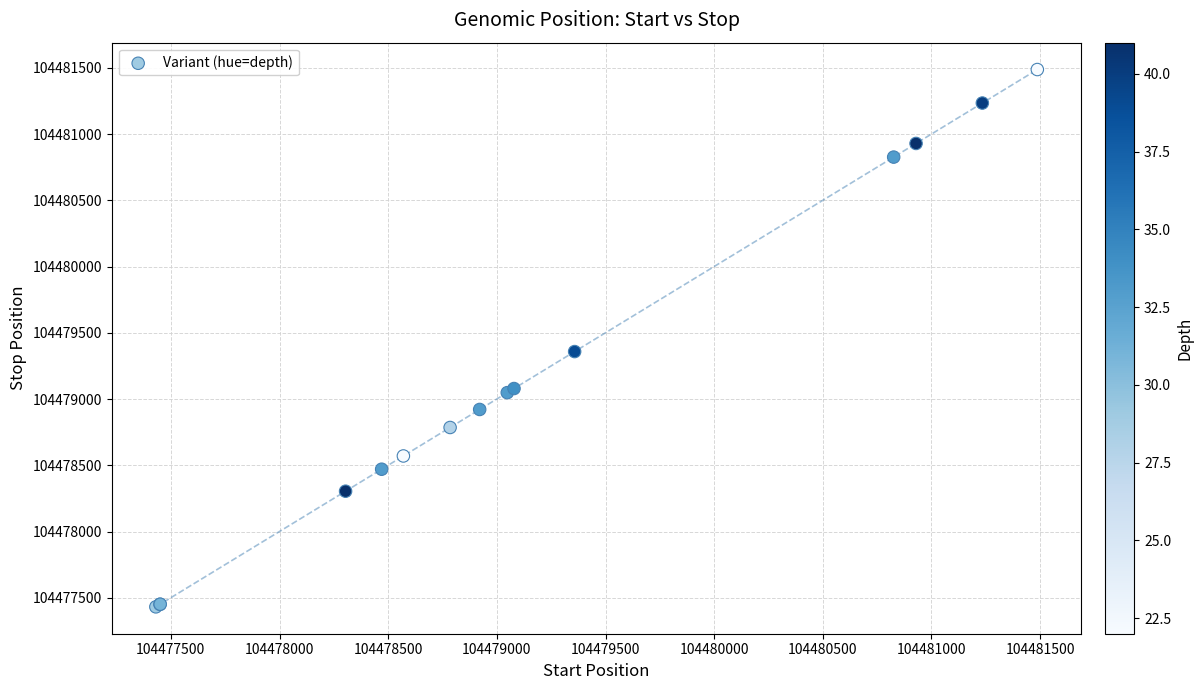

What Y value in the scatter plot is closest to 104479460?

104479359